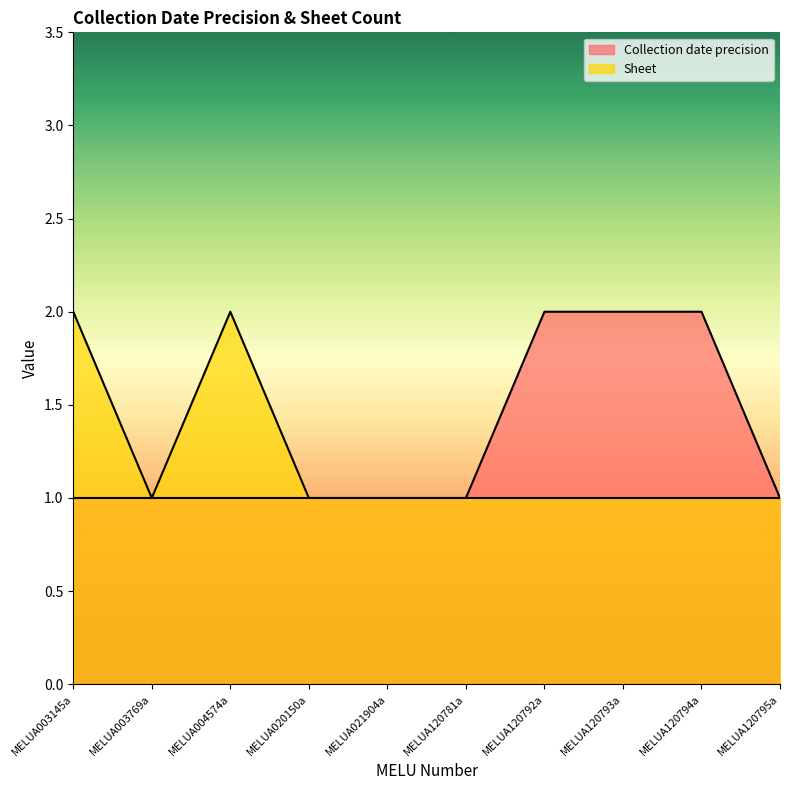

True or false: Sheet has a value of 2 at MELUA003145a.

True